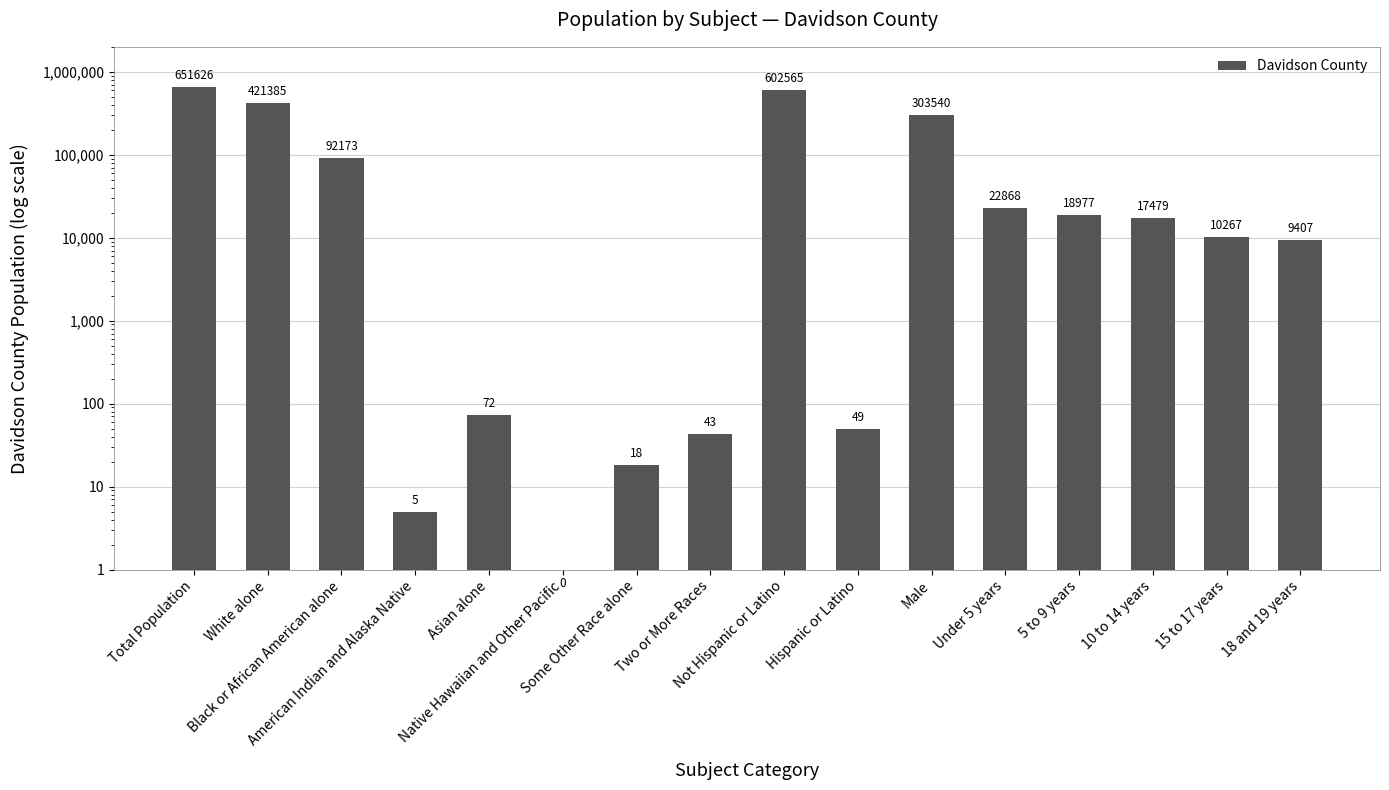

What is the change in value from Not Hispanic or Latino to Under 5 years?

-579697.0